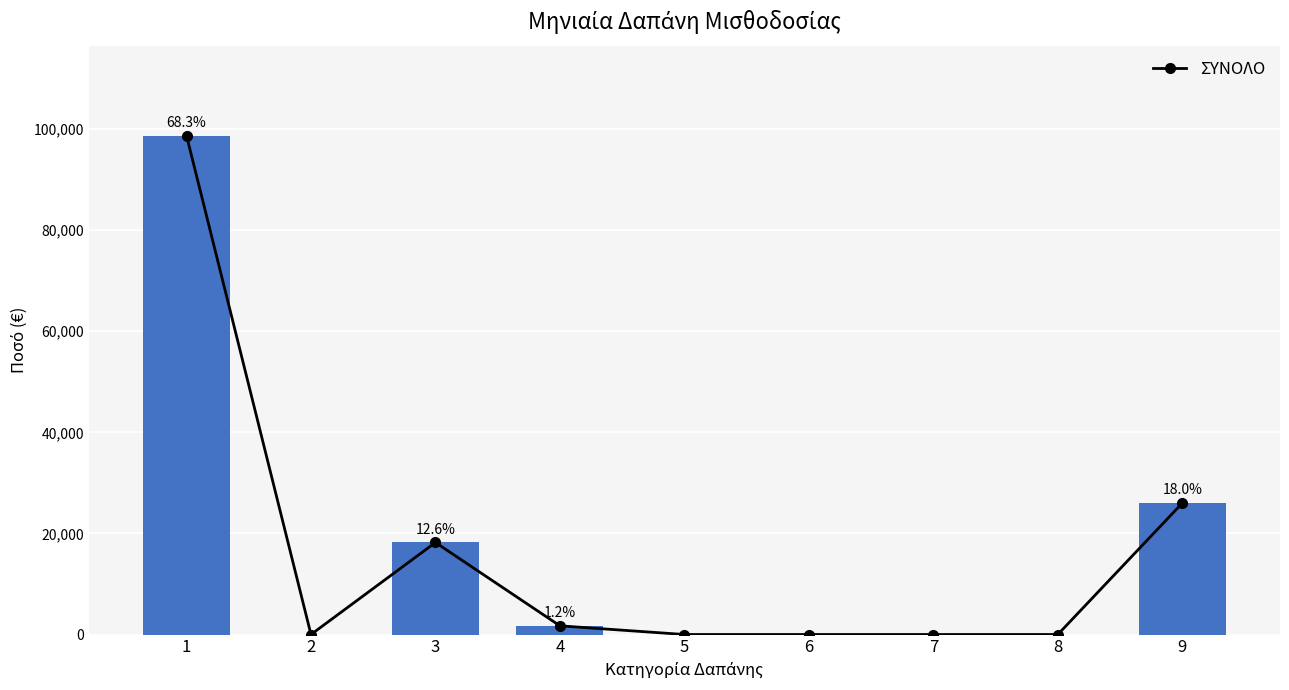

The chart shows a value of 0.0 at 2. True or false?

True